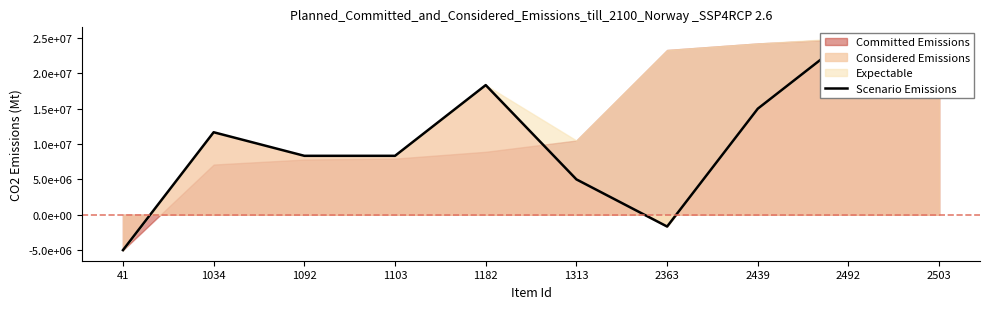

Does the chart have visible grid lines?

No